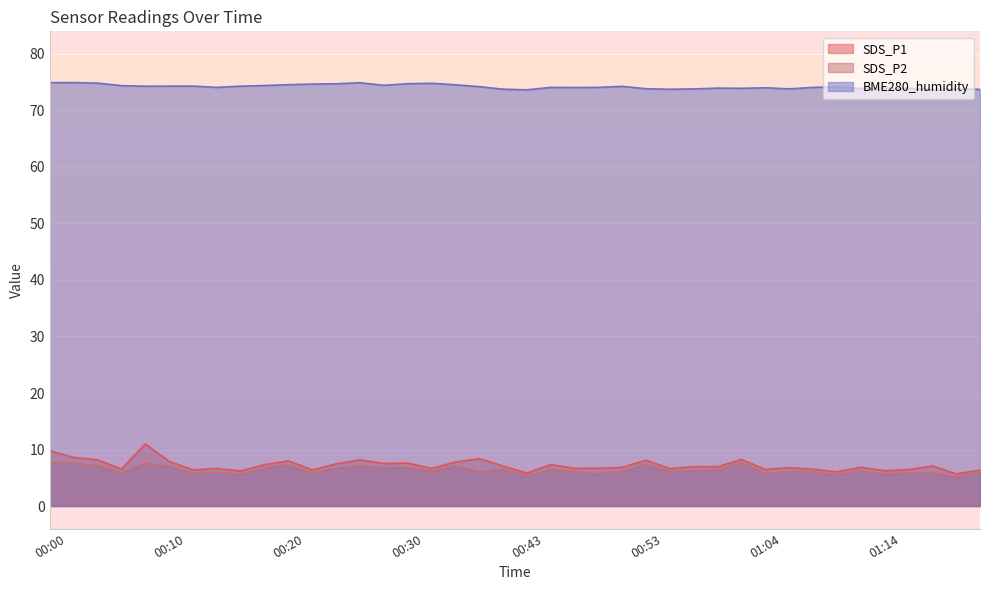

True or false: SDS_P1 has more than 0 points higher than both neighbors.

True